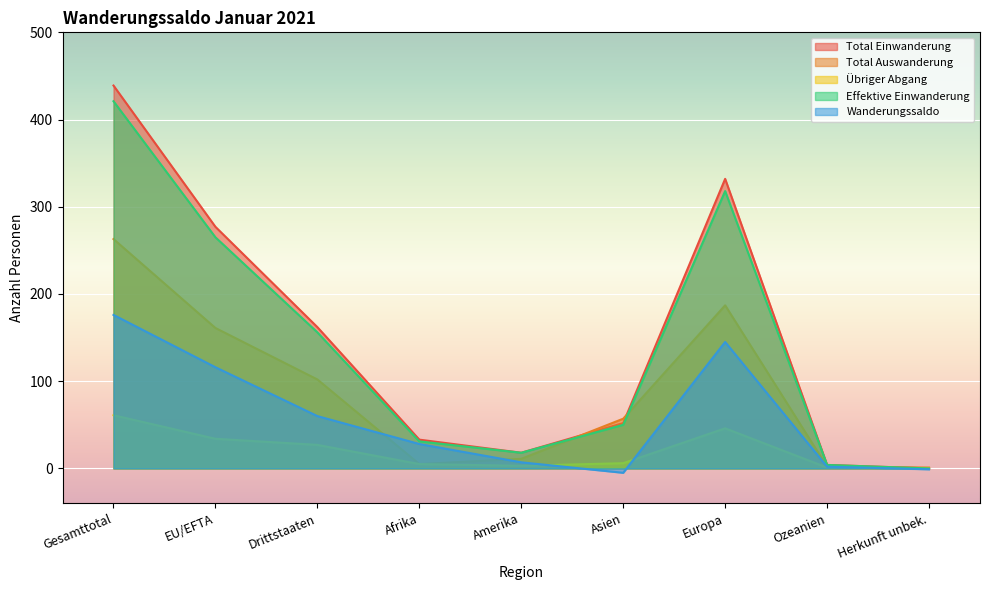

How many interior local peaks does the Total Auswanderung series have?

1